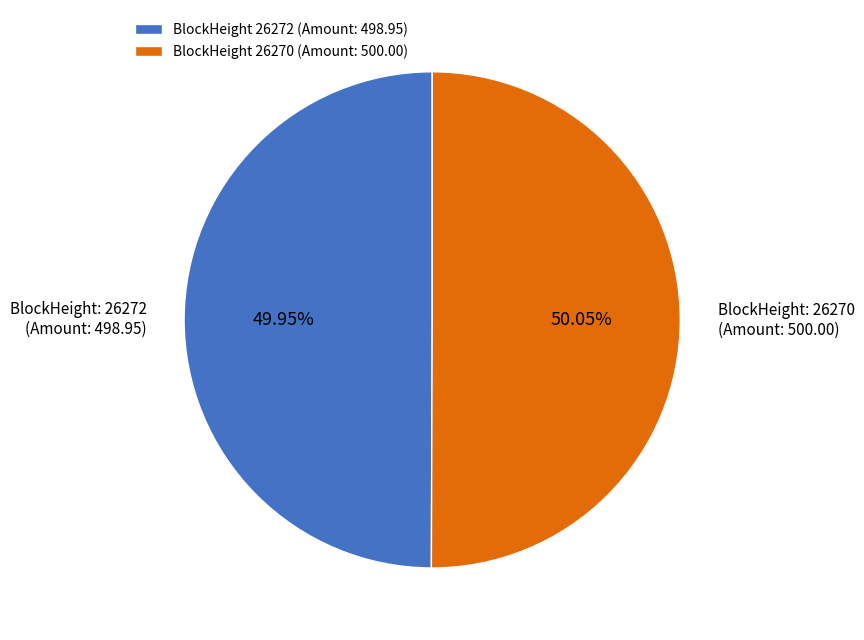

Combined, do BlockHeight 26272 (Amount: 498.95) and BlockHeight 26270 (Amount: 500.00) account for over 50%?

Yes